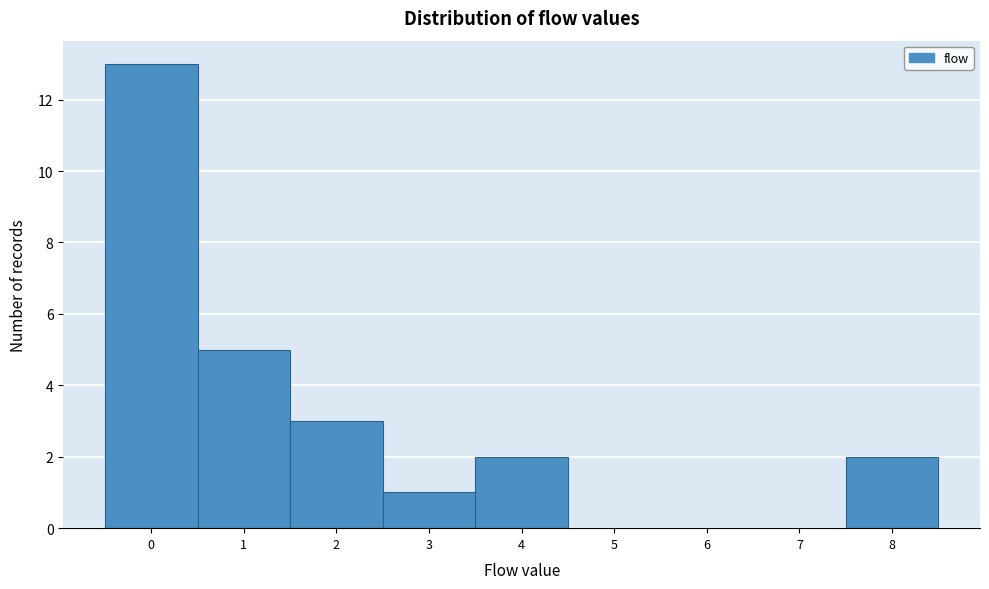

Which range on the x-axis has the tallest bar?

-0.5 to 0.5